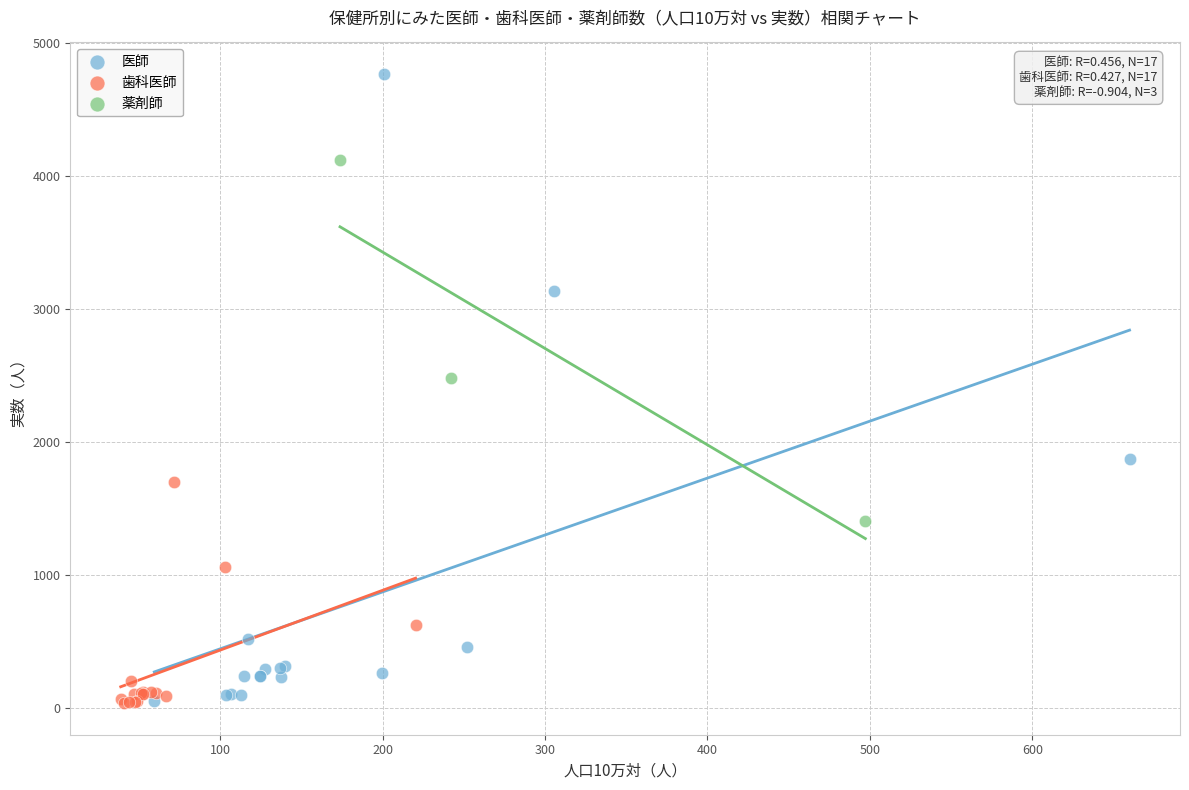

What are all the series names shown in the legend?

医師, 歯科医師, 薬剤師